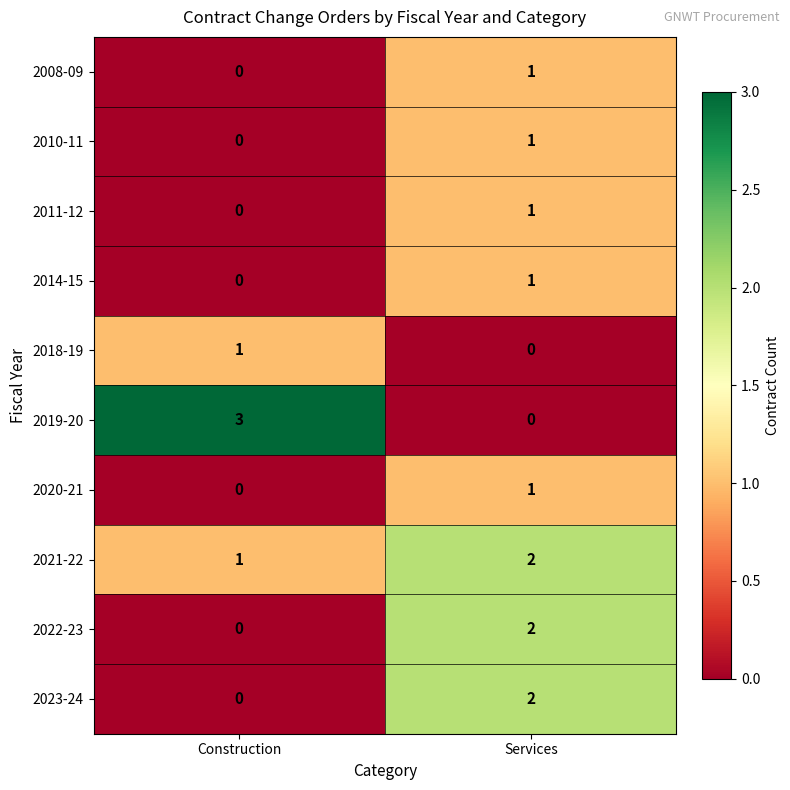

Is it true that 2023-24 equals 2 at Services?

True